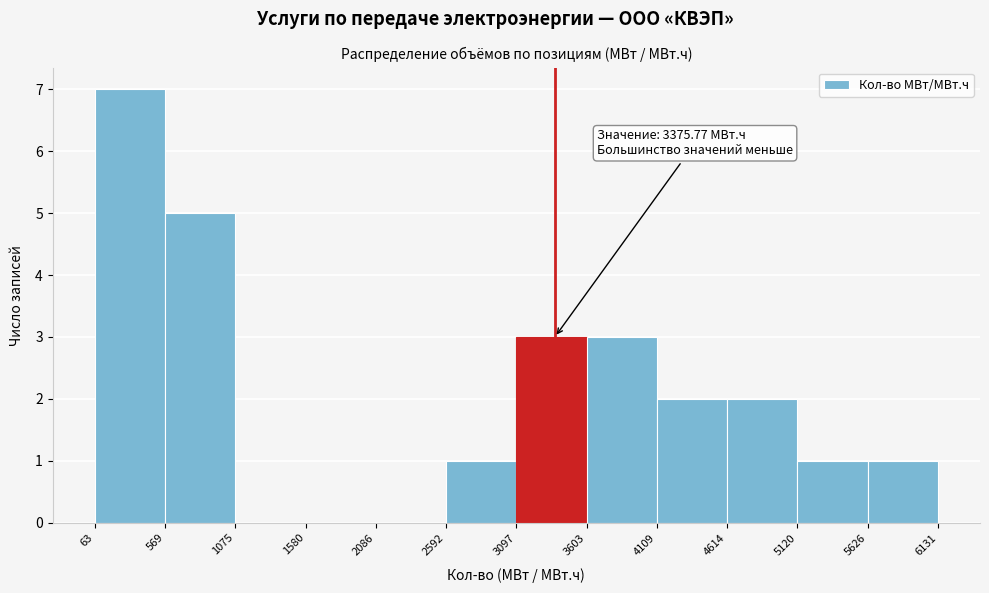

Which range on the x-axis has the tallest bar?

63 to 569